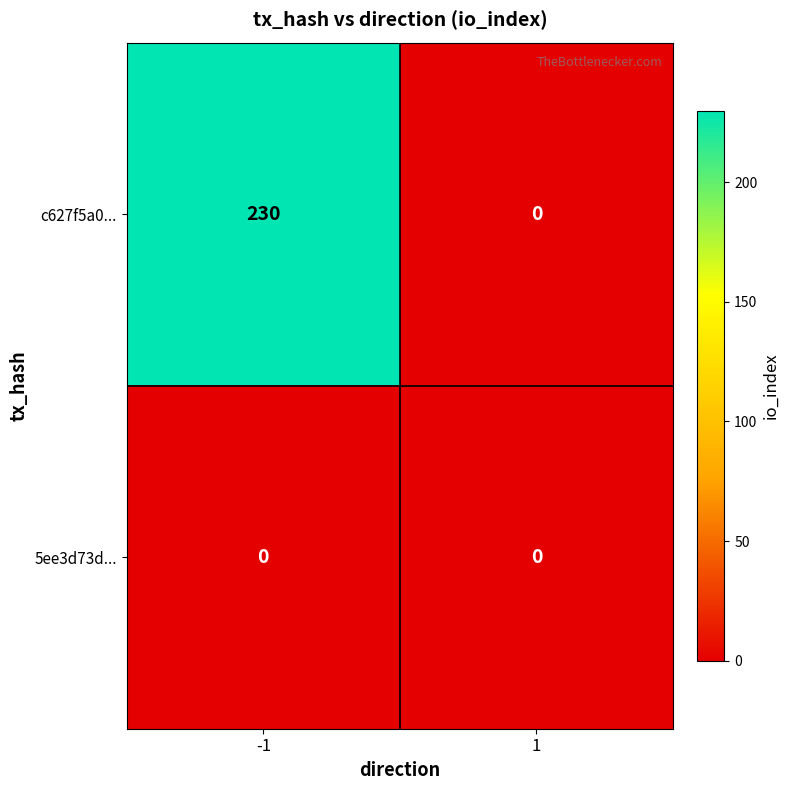

What is the approximate value of c627f5a0... at -1, to the nearest 50?

250